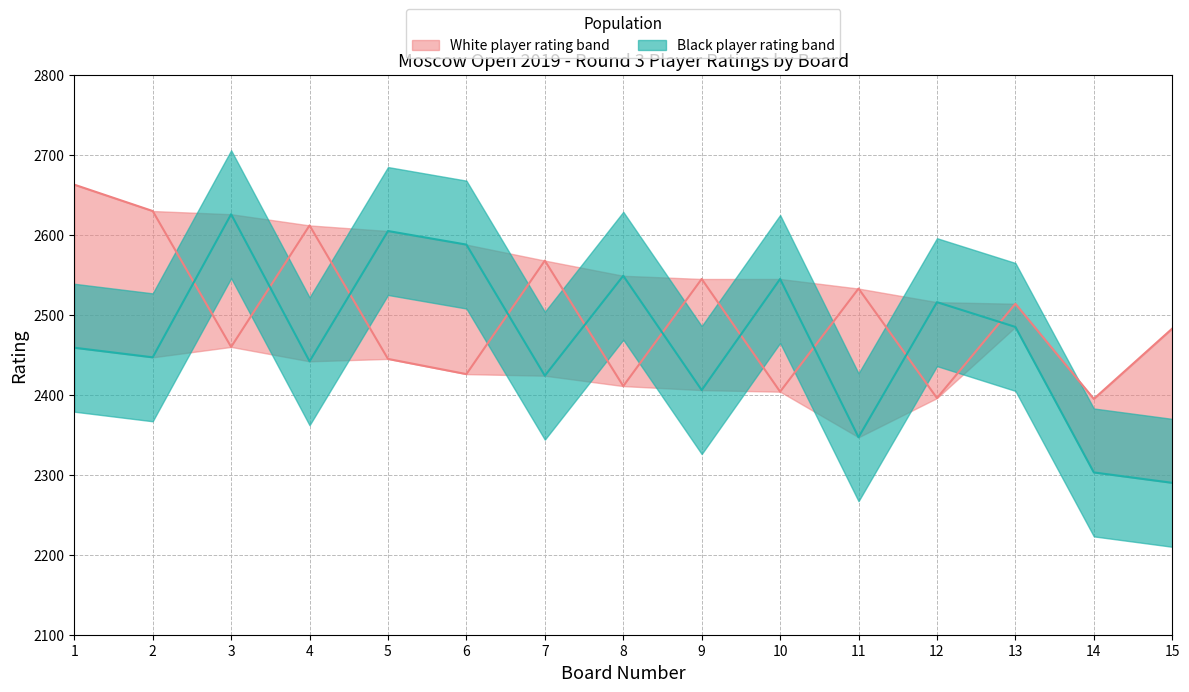

After their last crossing, which series has the higher values: Black player Rtg (median) or White player Rtg (median)?

White player Rtg (median)